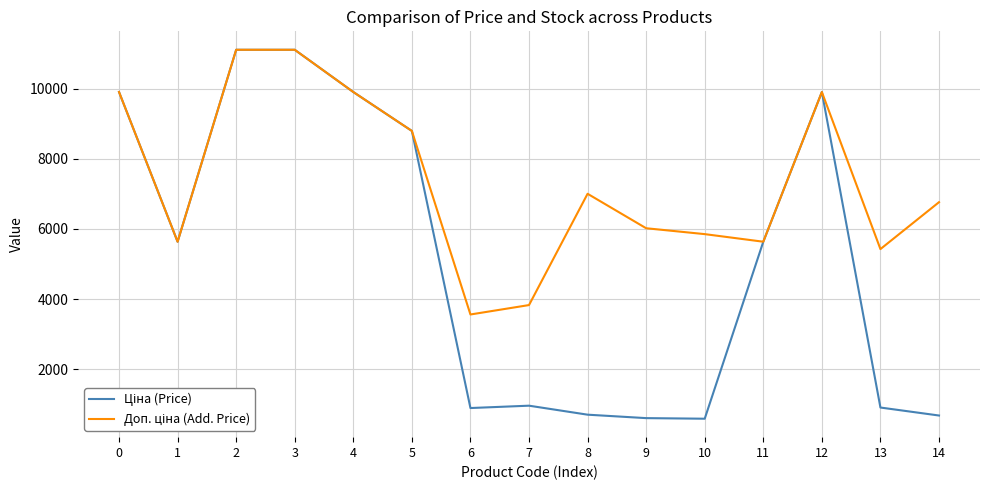

What is the greatest value displayed?

11113.6